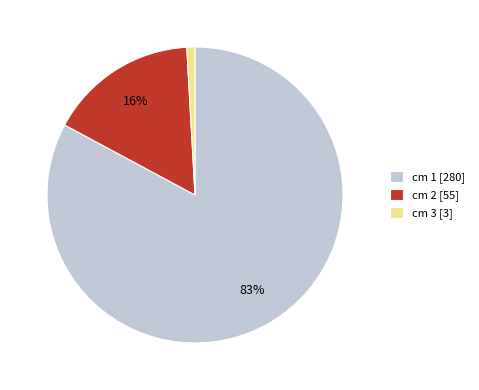

Is it true that cm 3 is 11% of the pie?

False